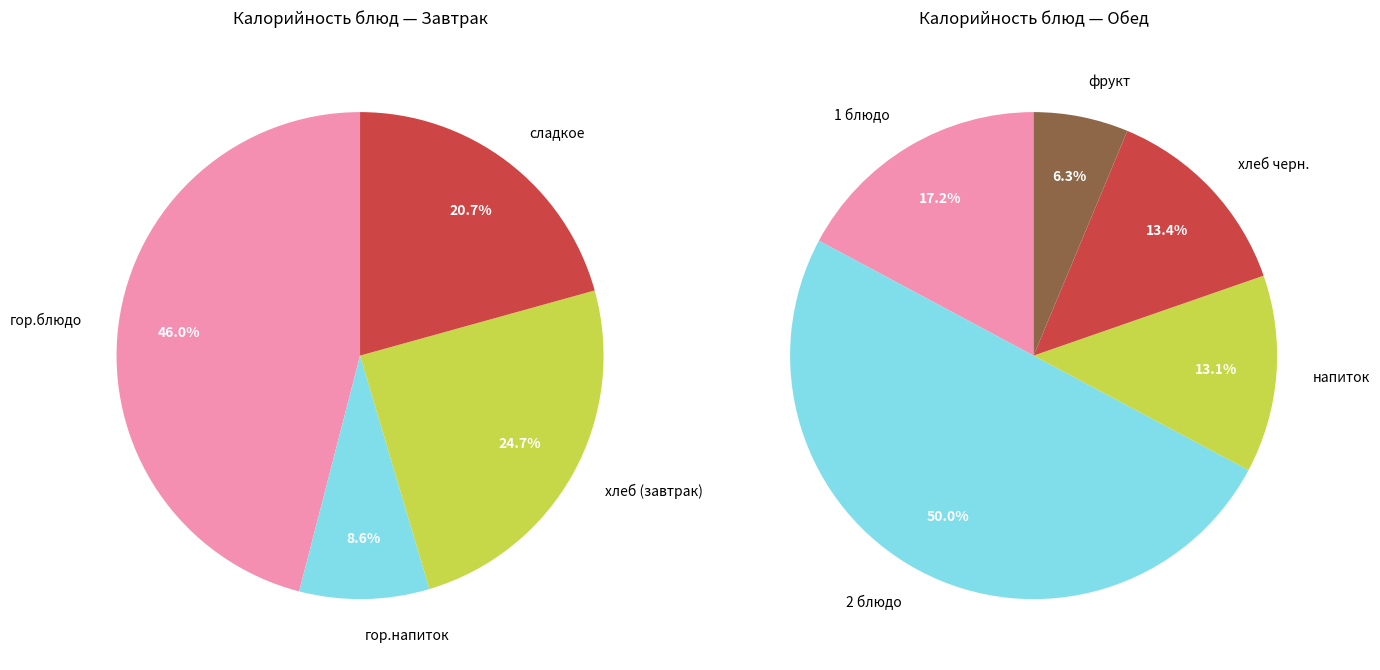

What is the change in value from гор.блюдо to напиток?

-142.0